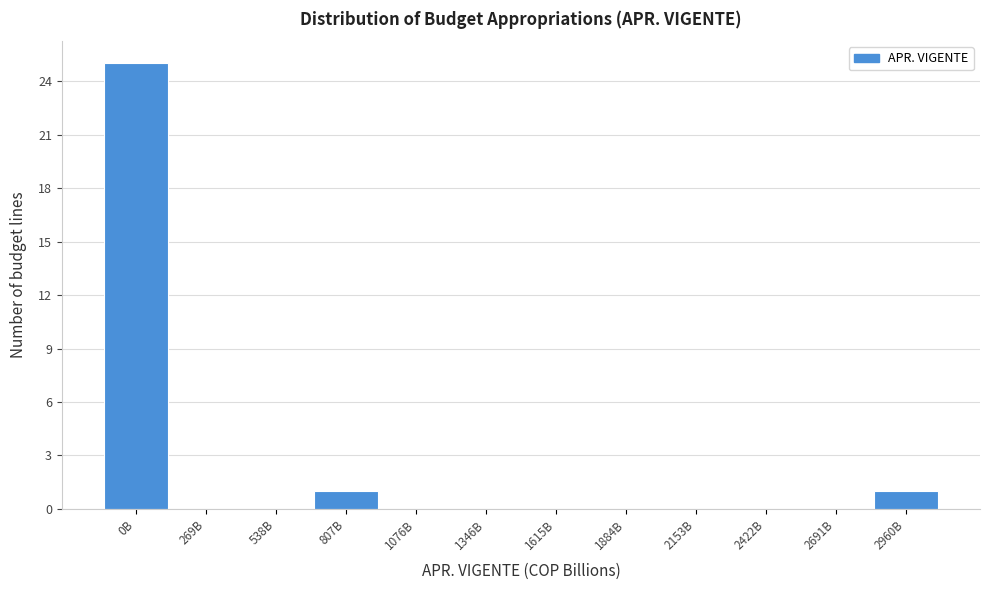

Reading right to left, transcribe all the data shown in this chart.

2960B=1	2691B=0	2422B=0	2153B=0	1884B=0	1615B=0	1346B=0	1076B=0	807B=1	538B=0	269B=0	0B=25